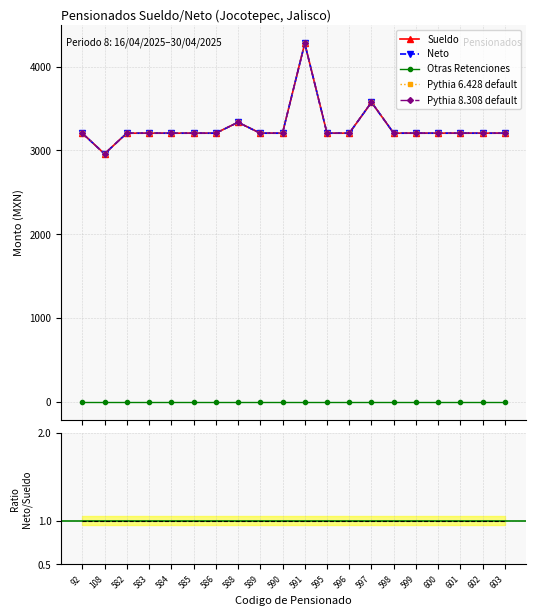

Which series changed the most between 590 and 596?

Sueldo